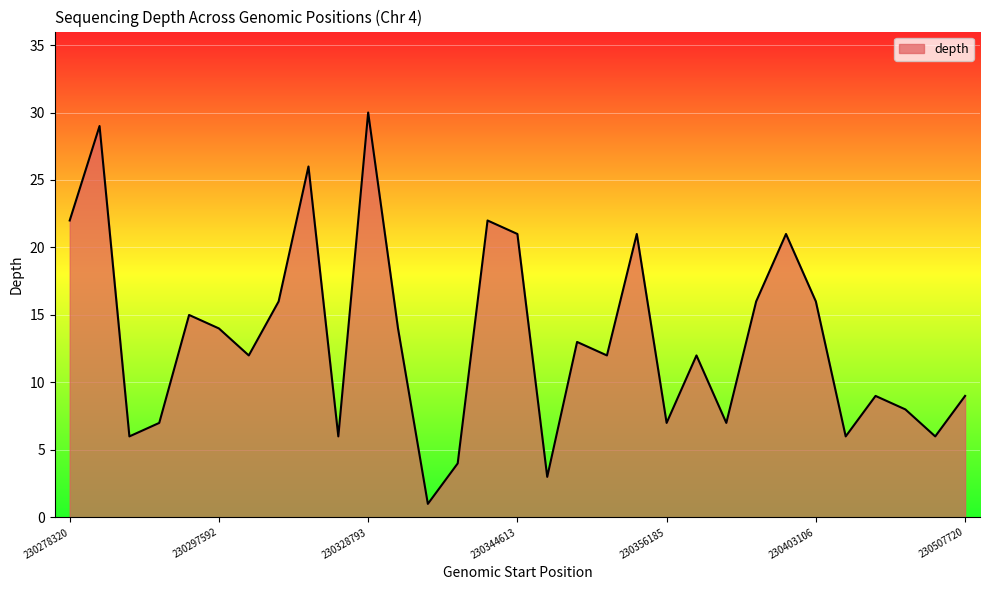

What is the greatest value displayed?

30